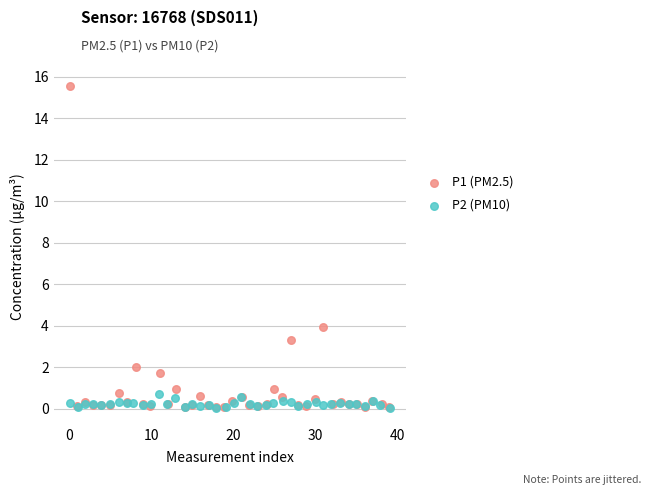

Which series reaches the maximum Y coordinate?

P1 (PM2.5)